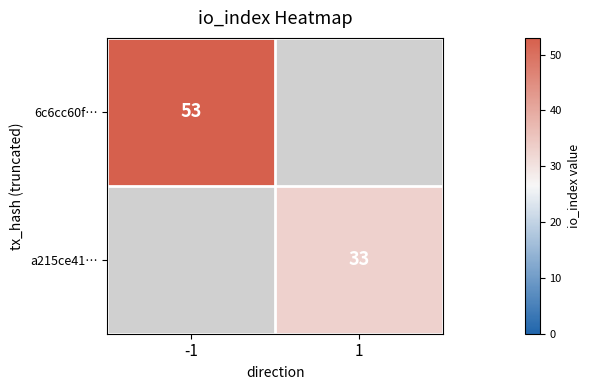

The a215ce41… series shows 33 at 1. True or false?

True